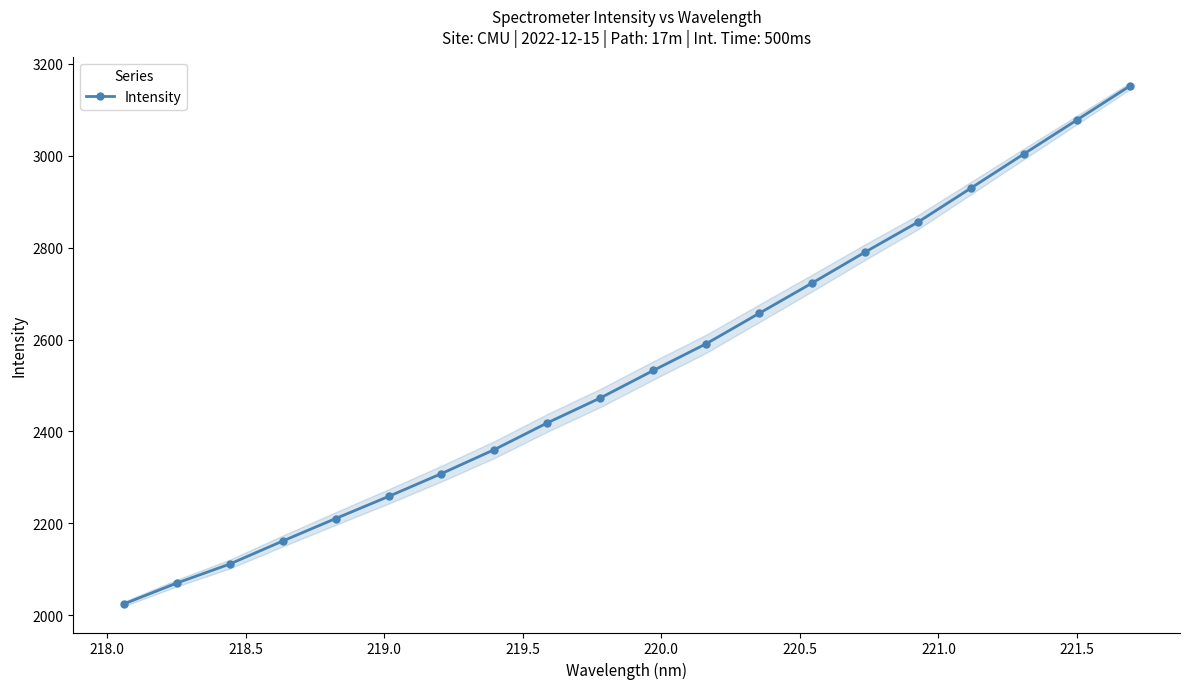

What is the lowest value of the Intensity series?

2024.0